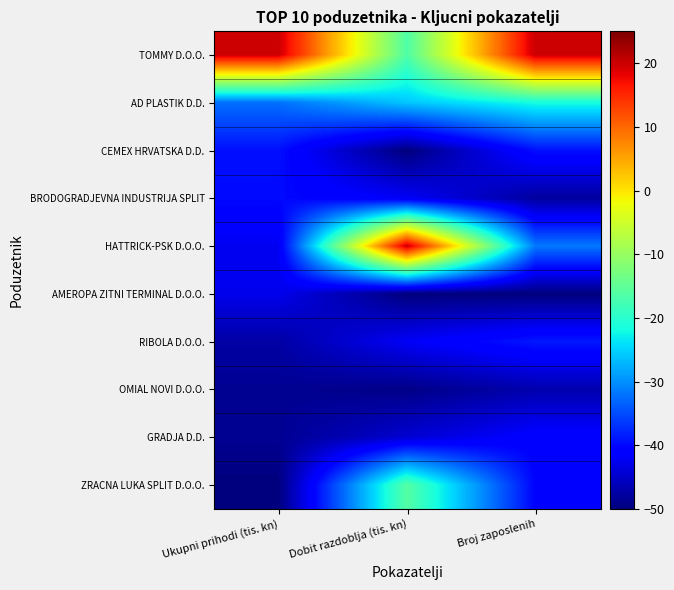

What is the total value across all series at Dobit razdoblja (tis. kn)?

-316.5